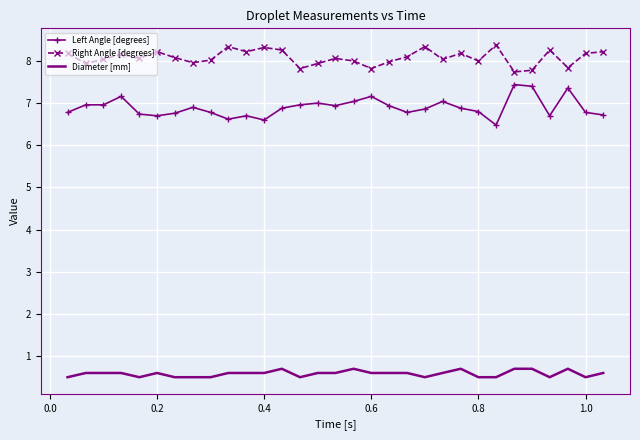

What is the greatest value displayed?

8.4